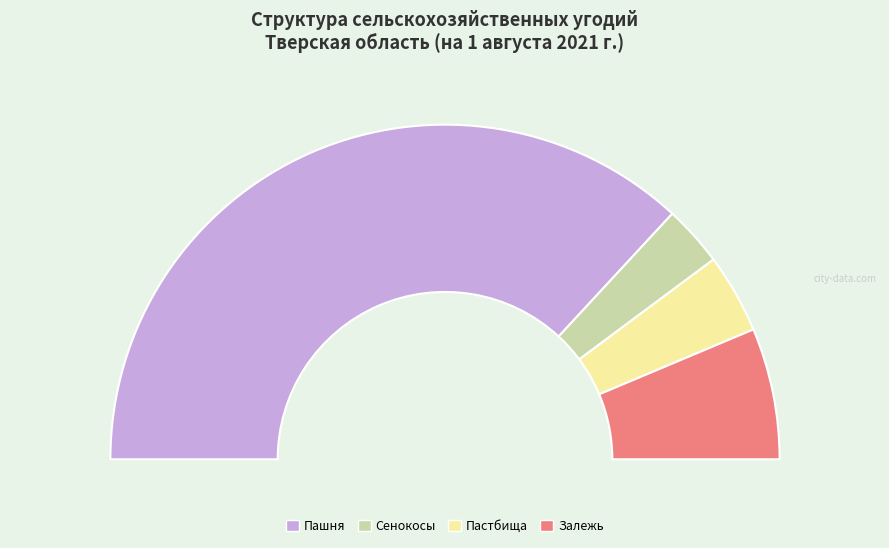

Between Пашня and Пастбища, which is larger?

Пашня